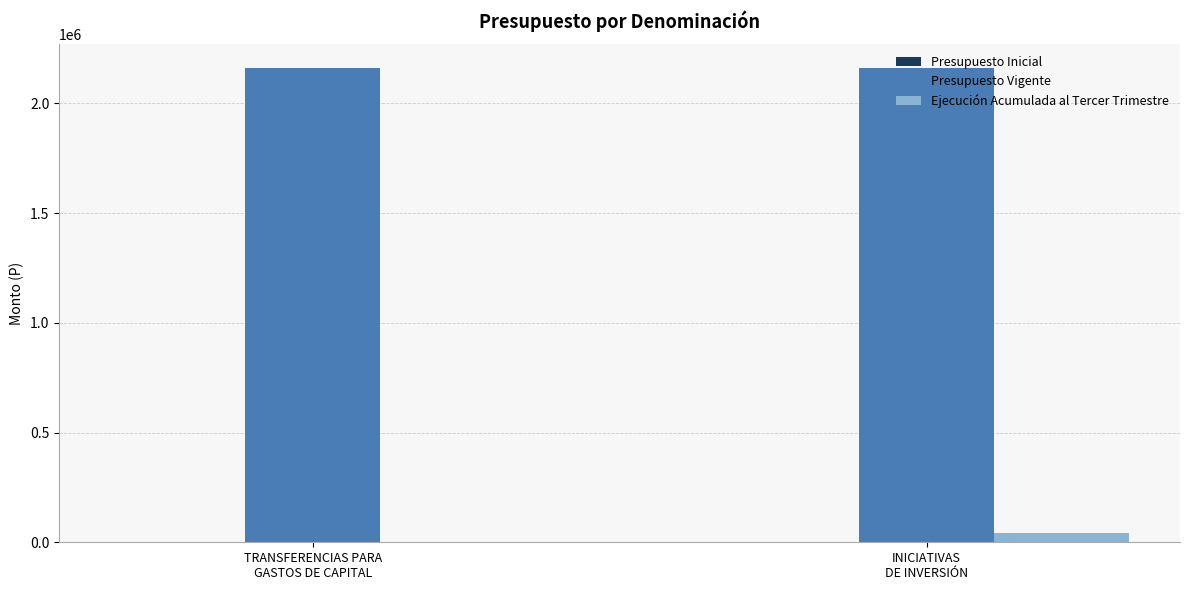

Read the Presupuesto Vigente value at TRANSFERENCIAS PARA
GASTOS DE CAPITAL.

2160440